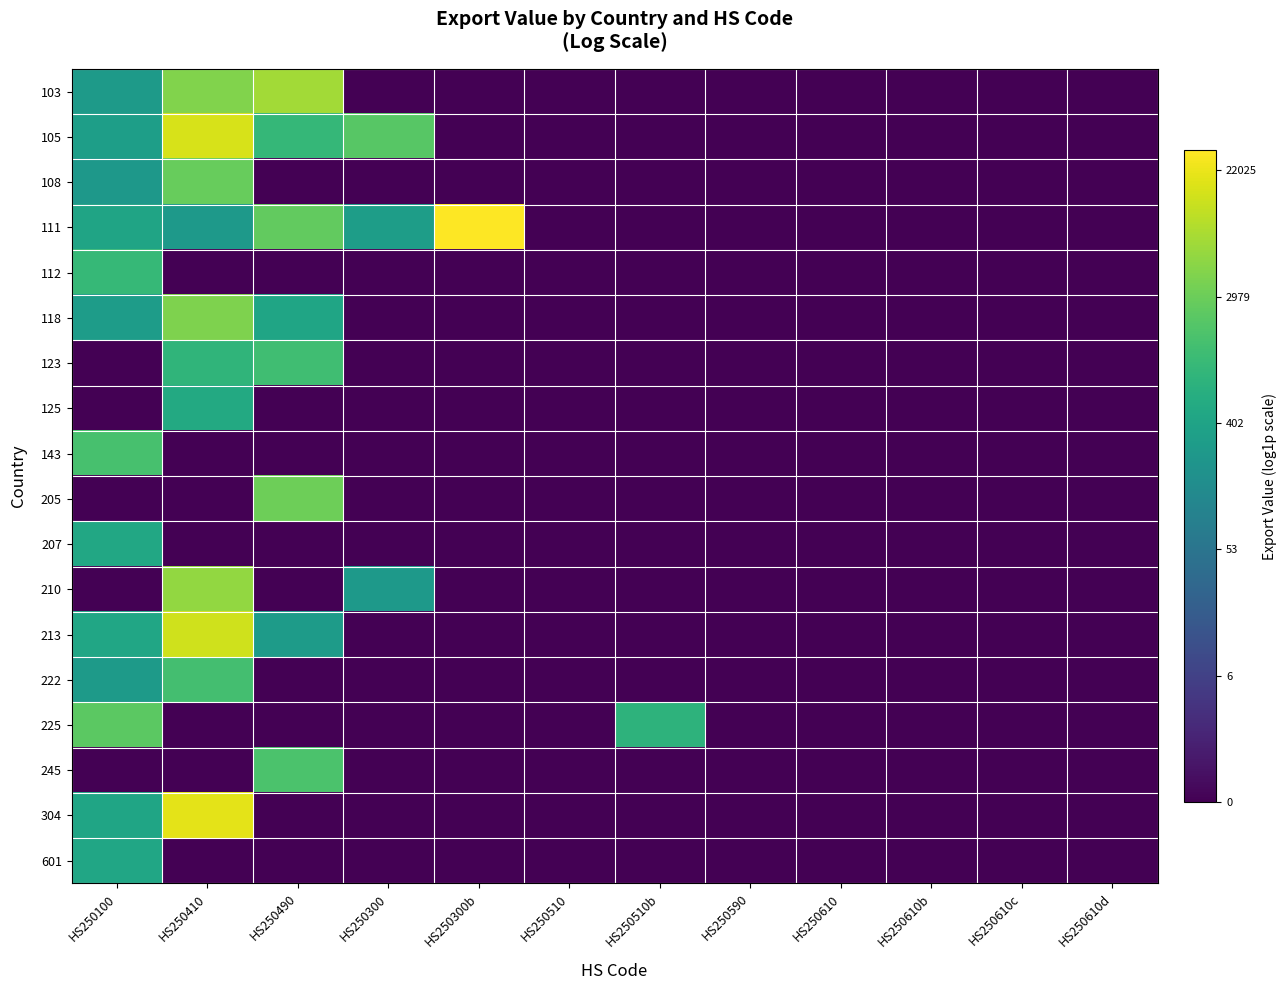

What is the greatest value displayed?

10.3